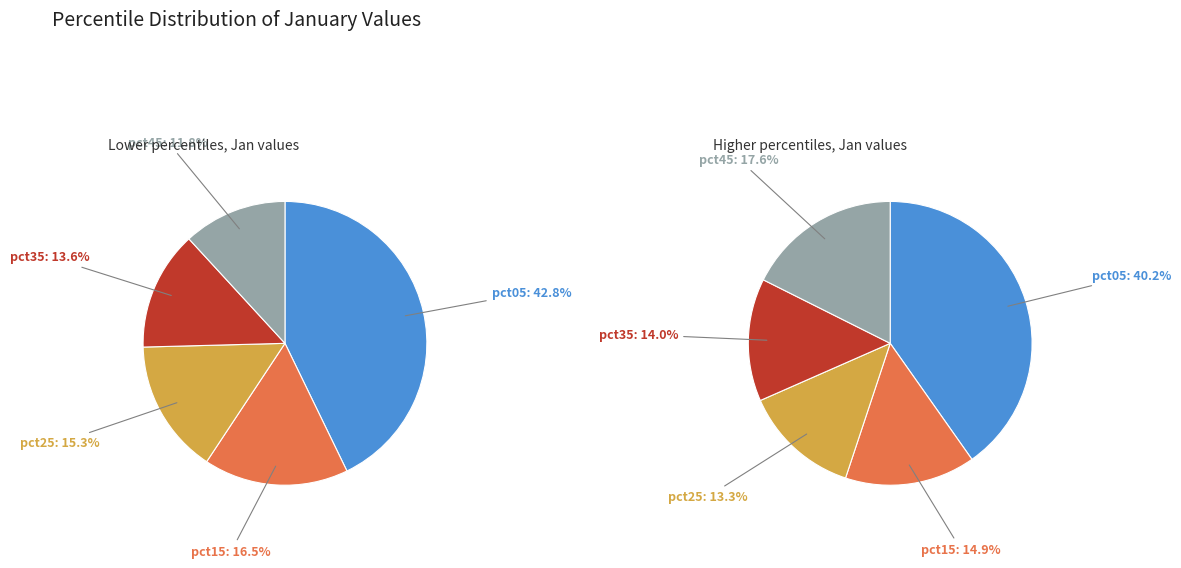

What is the smallest slice in the pie chart?

pct25